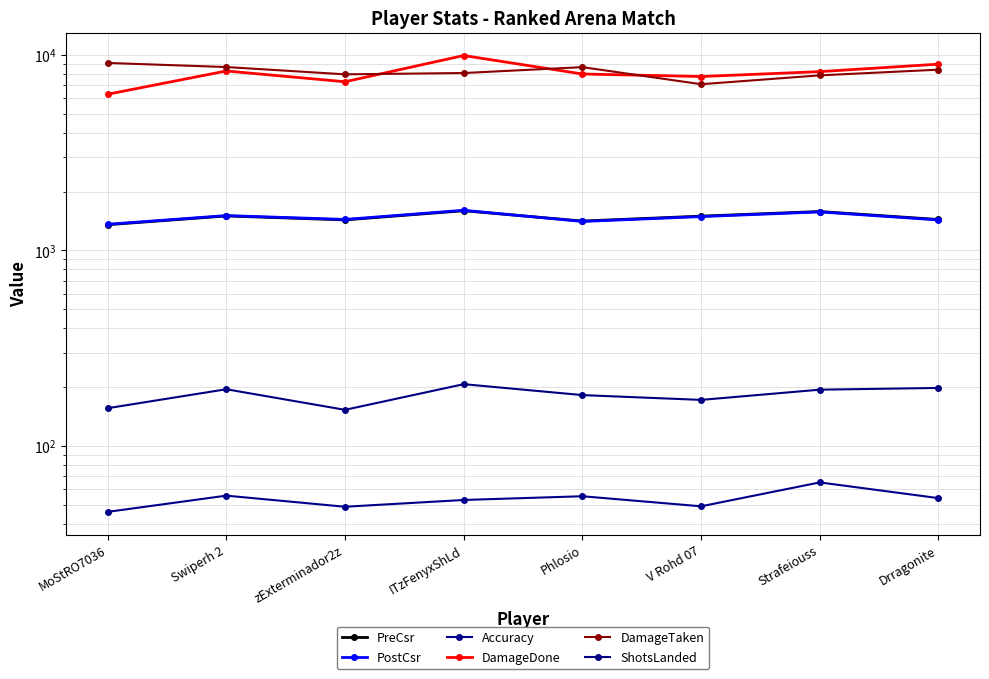

True or false: ShotsLanded and Accuracy cross at least once.

False